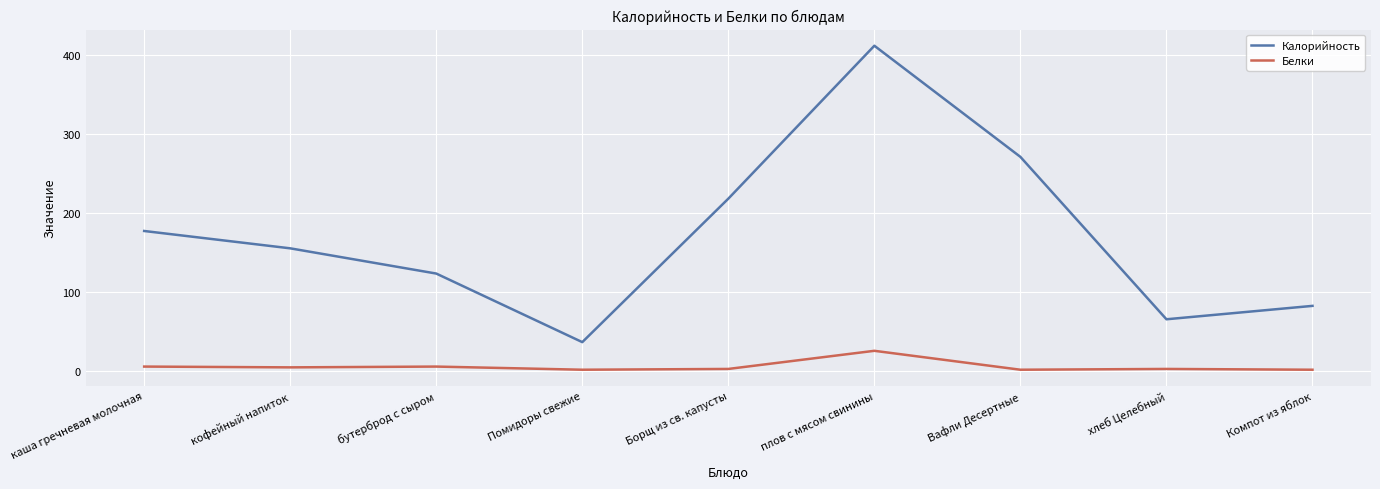

True or false: Калорийность and Белки cross at least once.

False